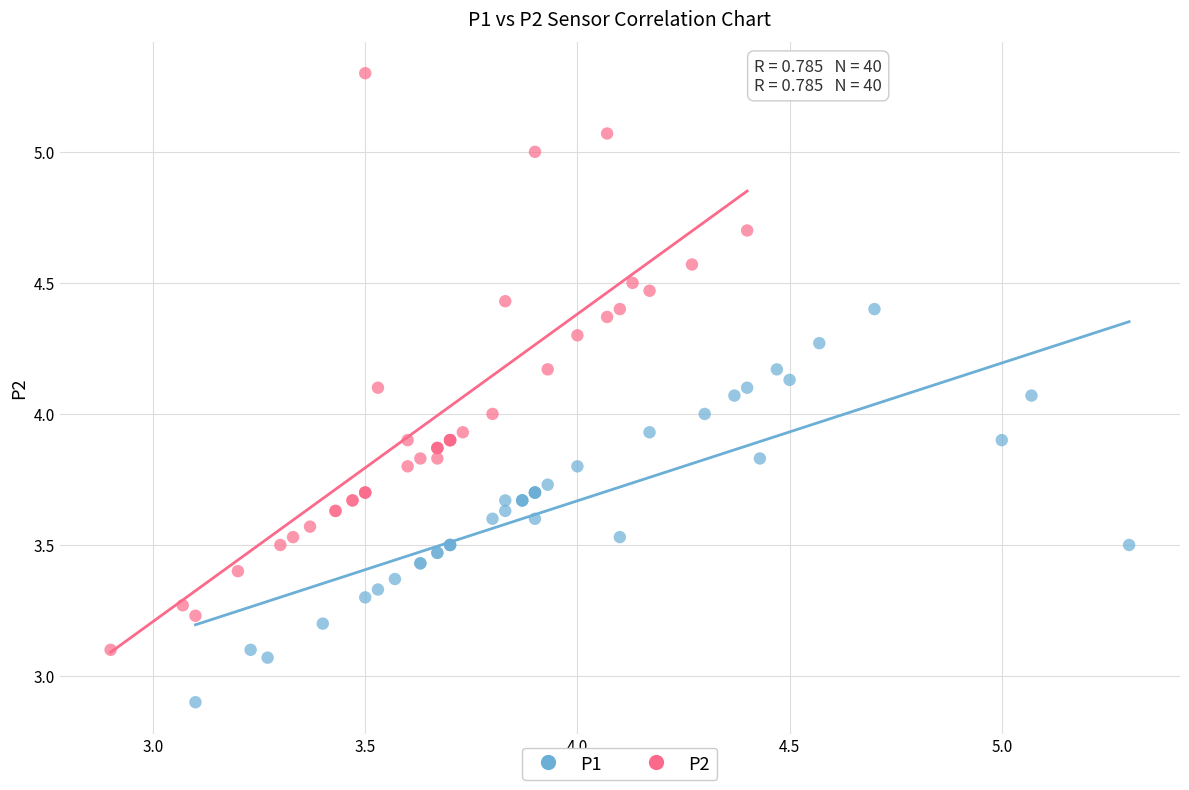

Which series reaches the maximum Y coordinate?

P2